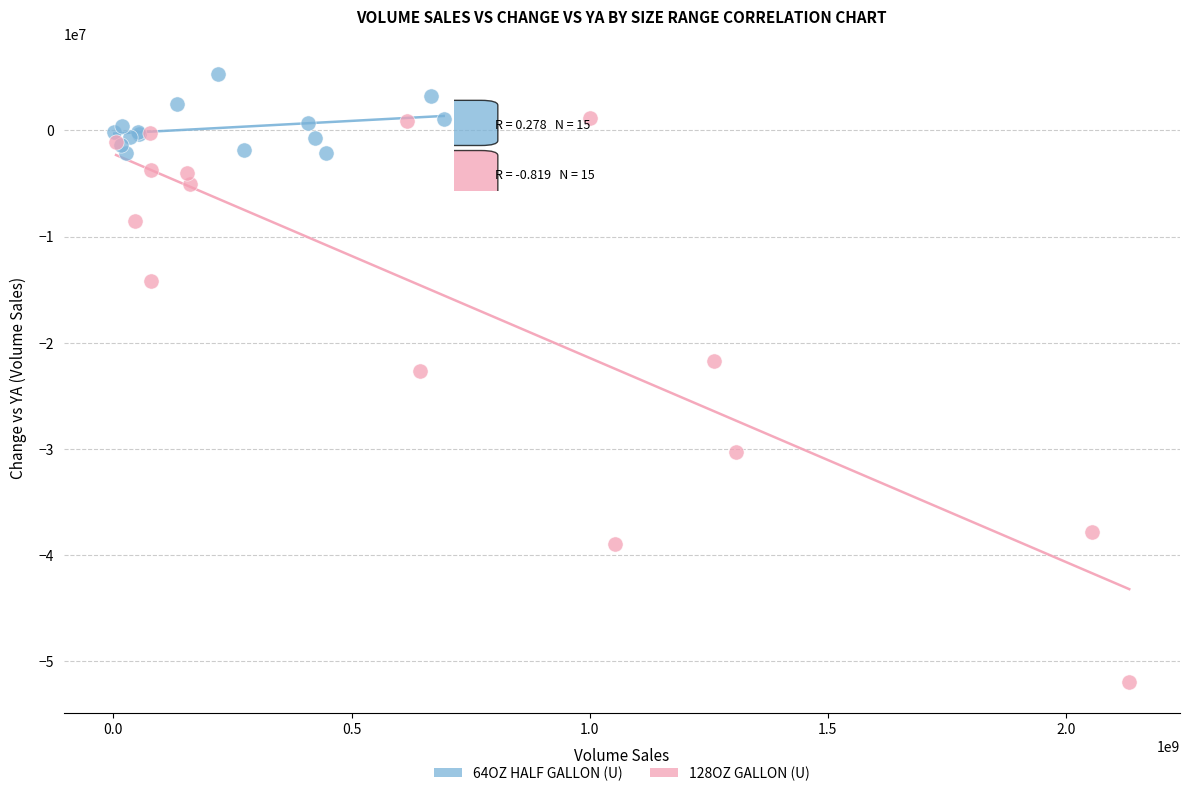

Which series has the largest Y range (max minus min)?

128OZ GALLON (U)